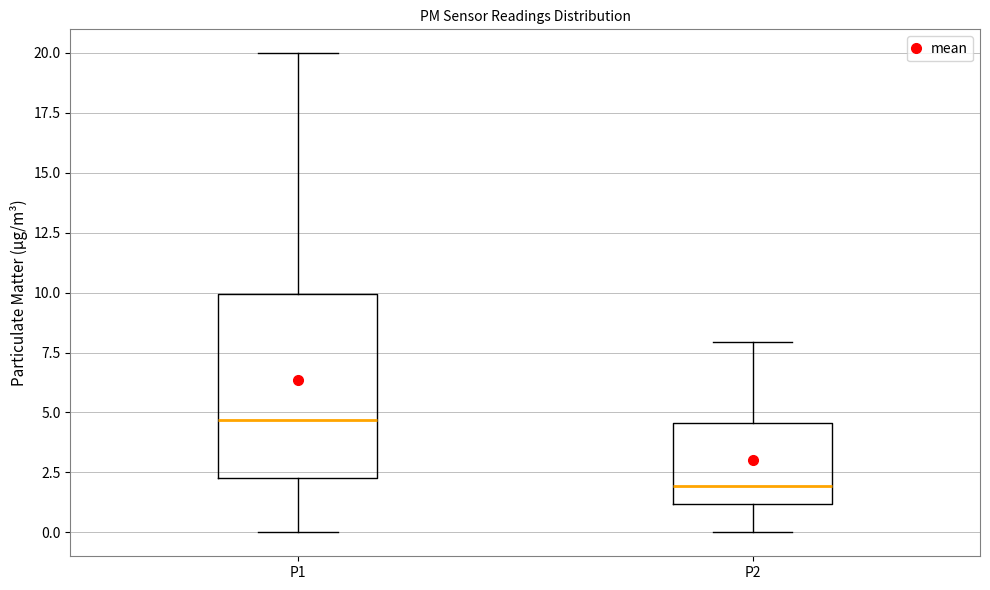

Reading left to right, transcribe this box plot: for each box, give where its median line is, the range the box spans, and where its two whiskers end, as read against the y-axis. The values are not printed on the chart, so give them approximately, as read against the axis.

P1: median 4.5, box 2.5 to 10.0, whiskers 0.0 to 20.0
P2: median 2.0, box 1.0 to 4.5, whiskers 0.0 to 8.0